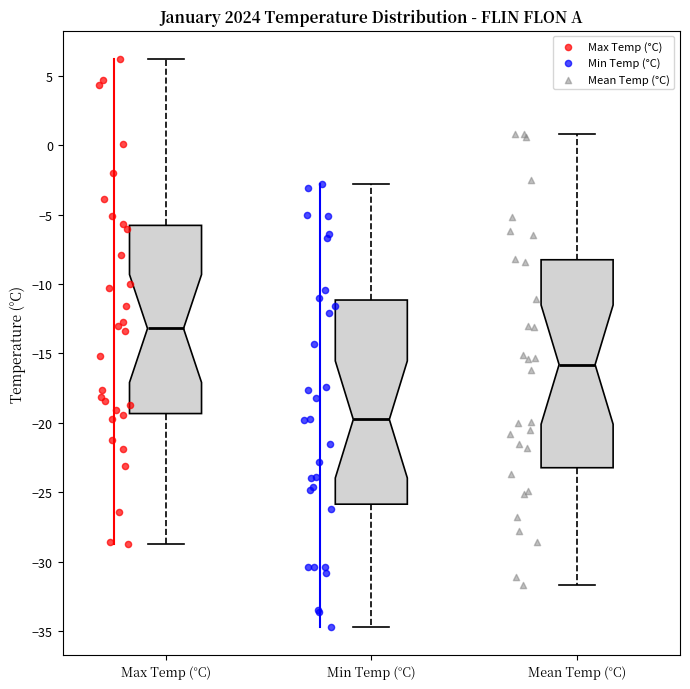

Reading left to right, transcribe this box plot: for each box, give where its median line is, the range the box spans, and where its two whiskers end, as read against the y-axis. The values are not printed on the chart, so give them approximately, as read against the axis.

Max Temp (°C): median -13.0, box -19.5 to -6.0, whiskers -28.5 to 6.0
Min Temp (°C): median -19.5, box -26.0 to -11.0, whiskers -34.5 to -3.0
Mean Temp (°C): median -16.0, box -23.0 to -8.0, whiskers -31.5 to 1.0